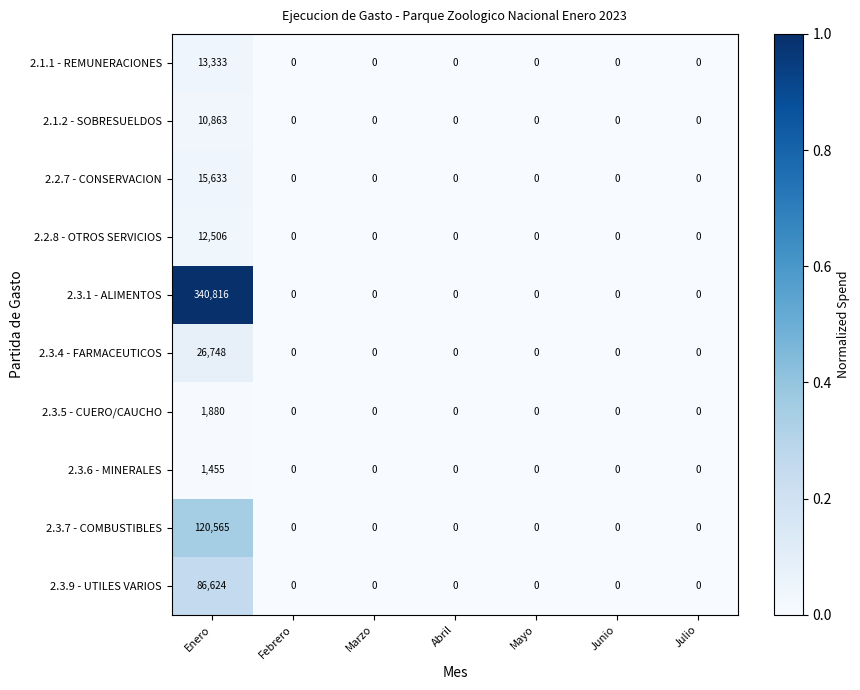

The value of 2.3.7 - COMBUSTIBLES at Mayo is 82271. True or false?

False